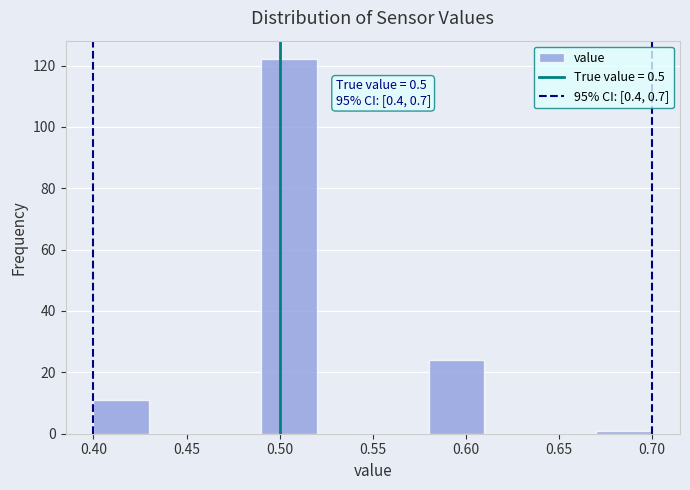

Which range on the x-axis has the tallest bar?

0.49 to 0.52